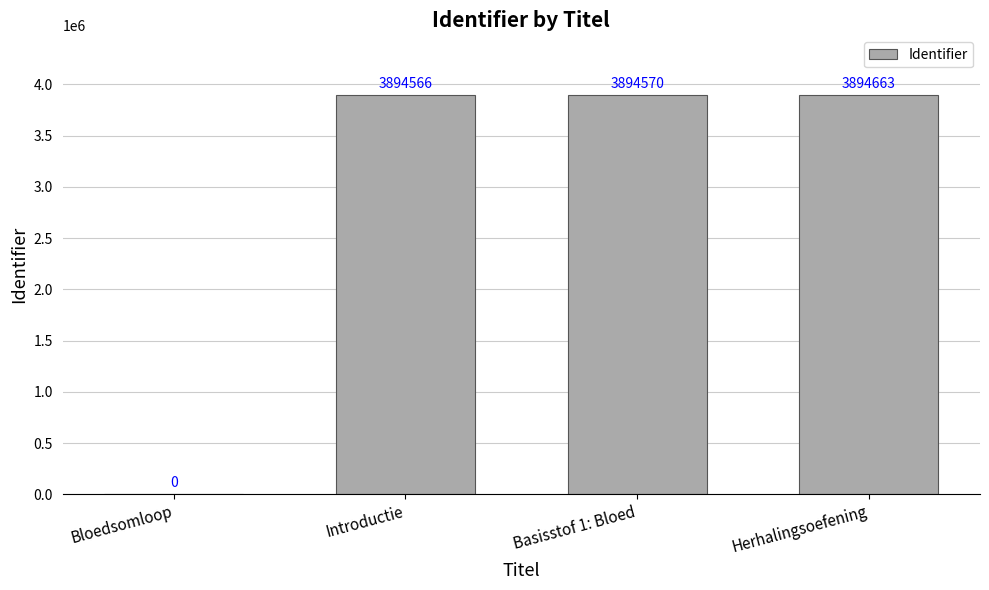

Count the number of categories in the chart.

4